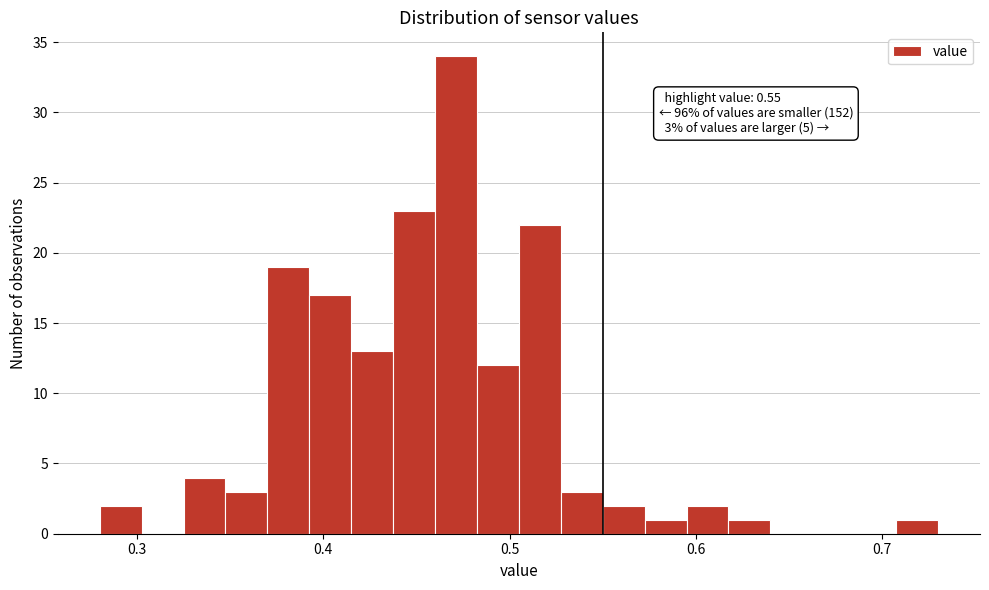

Read against the x-axis, roughly where is the centre of the tallest bar?

0.47